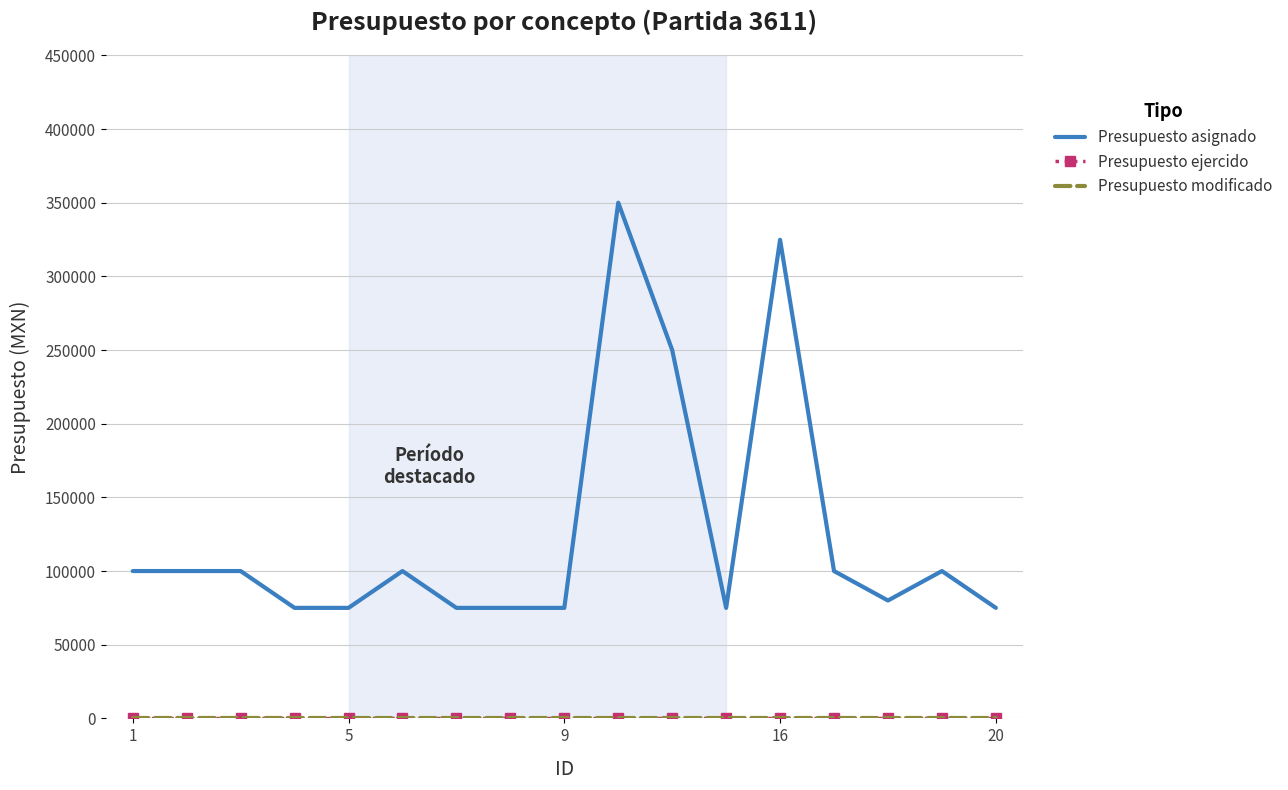

How many lines are shown in the chart?

3